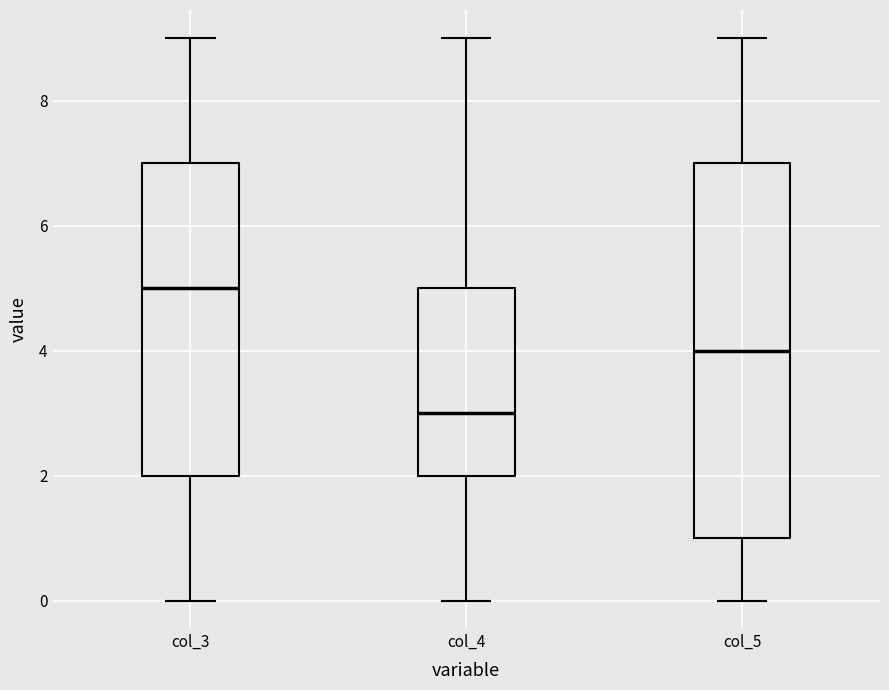

Reading left to right, read every box against the y-axis: the position of its median line, the range the box covers, and the ends of its whiskers. The values are not printed on the chart, so give them approximately, as read against the axis.

col_3: median 5, box 2 to 7, whiskers 0 to 9
col_4: median 3, box 2 to 5, whiskers 0 to 9
col_5: median 4, box 1 to 7, whiskers 0 to 9